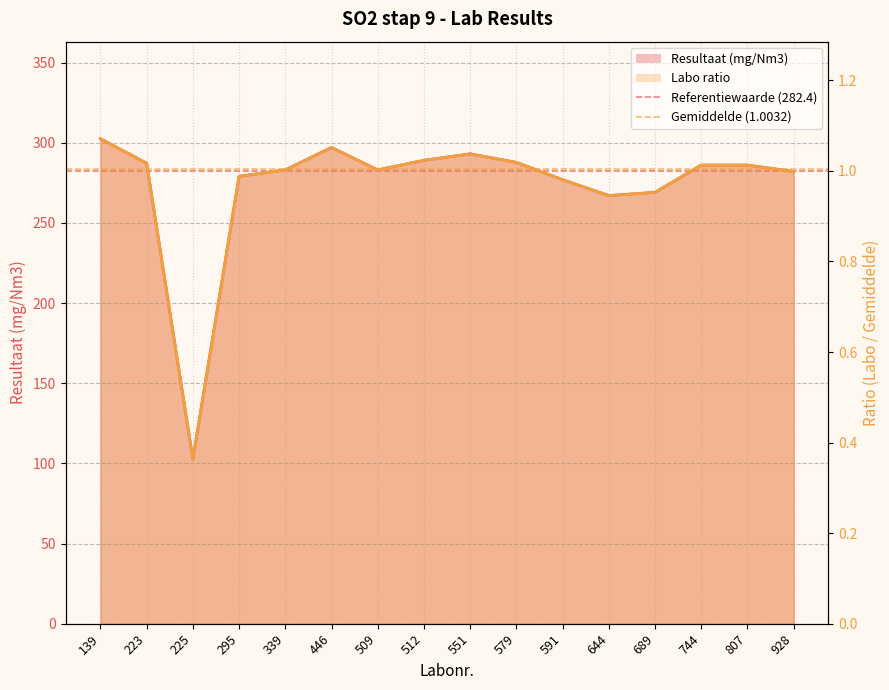

What is the greatest value displayed?

282.4